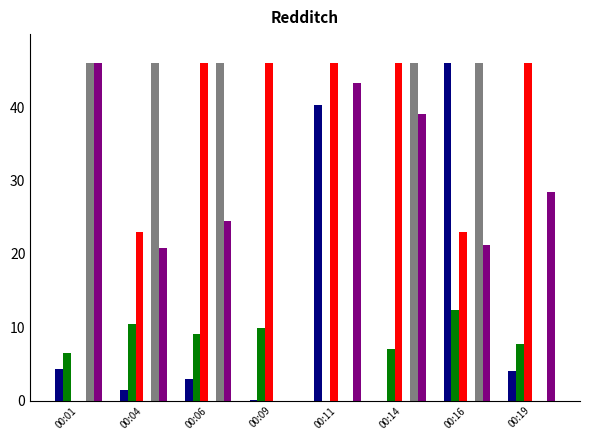

At which category is the sum across all series the highest?

00:16